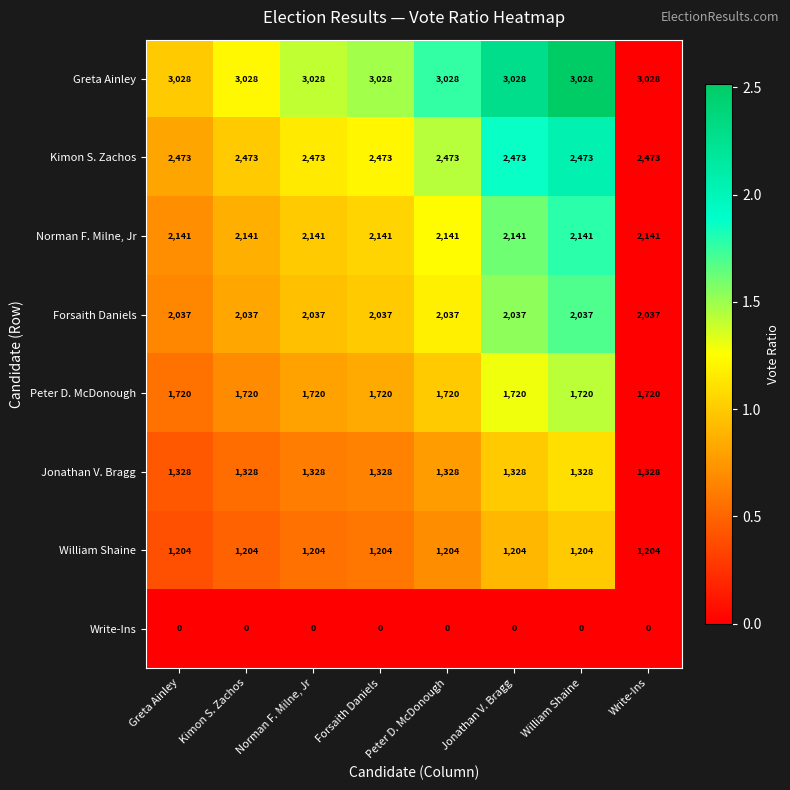

What value does the Forsaith Daniels series have at Norman F. Milne, Jr?

2037